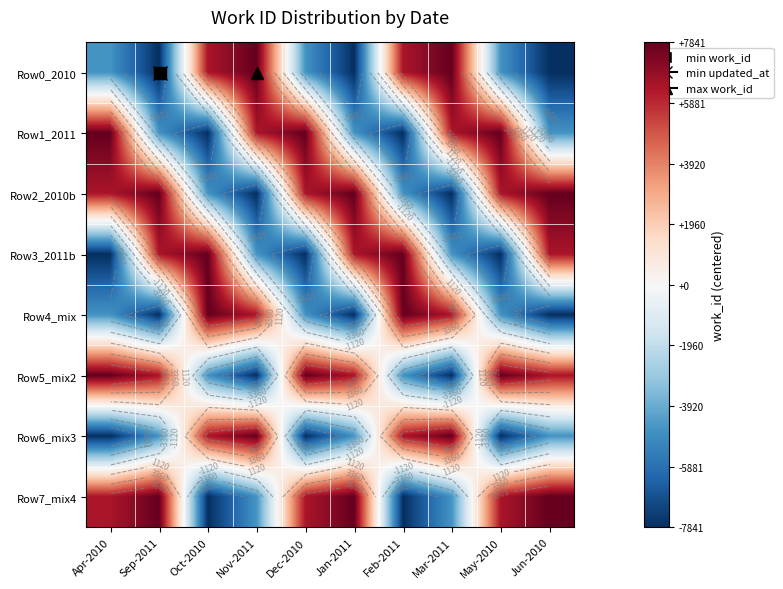

Rank the categories by Row0_2010 value from highest to lowest.

Nov-2011, Mar-2011, Oct-2010, Feb-2011, Apr-2010, Dec-2010, May-2010, Sep-2011, Jan-2011, Jun-2010